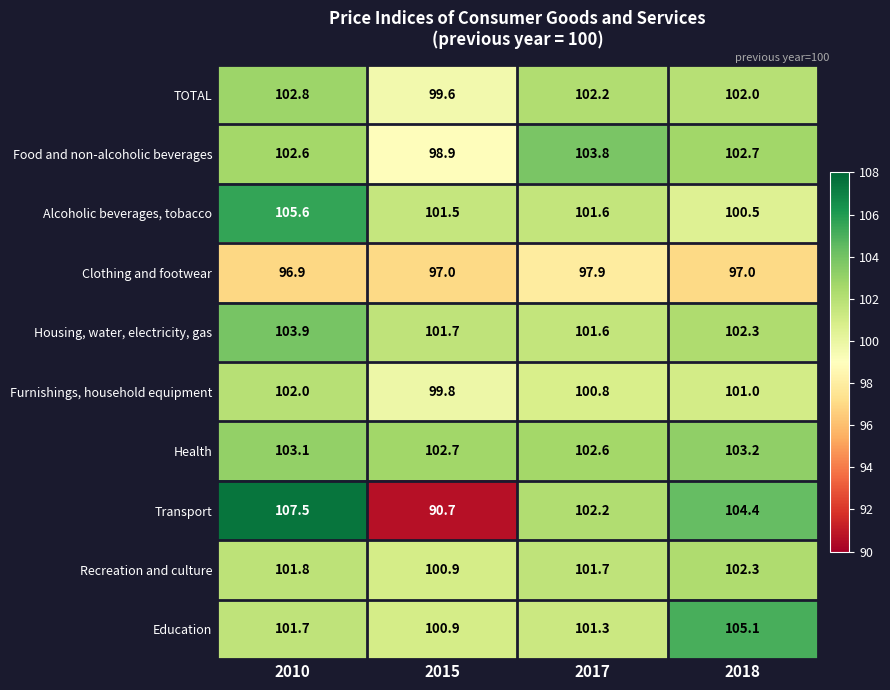

What is the difference between the highest and lowest values at 2010?

10.6